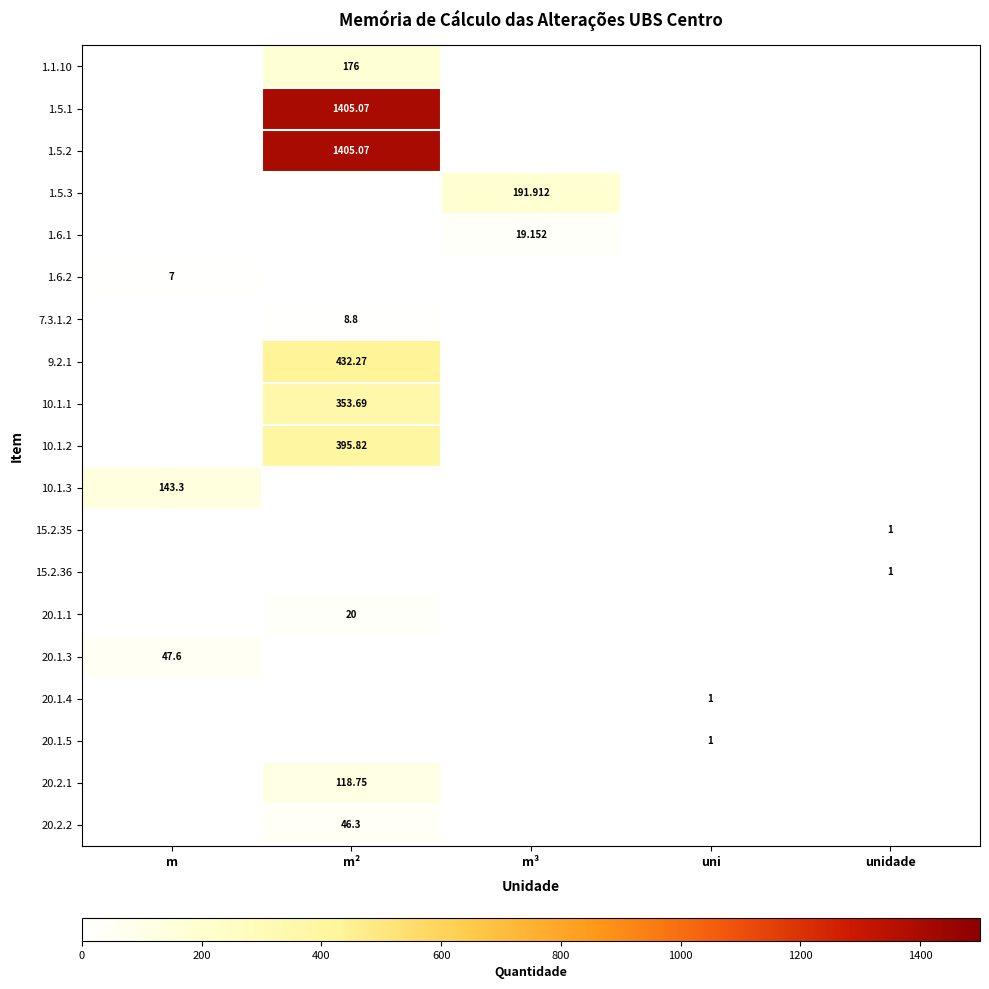

At which label does 15.2.36 reach its peak?

unidade